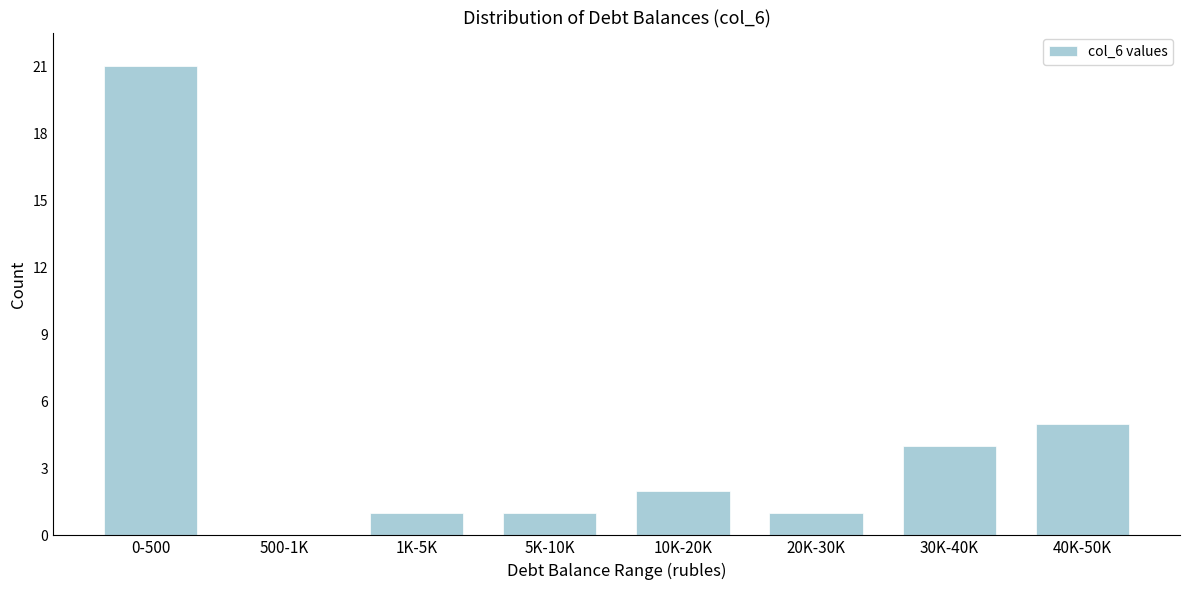

Reading left to right, what are all the values shown in this chart?

0-500=21	500-1K=0	1K-5K=1	5K-10K=1	10K-20K=2	20K-30K=1	30K-40K=4	40K-50K=5